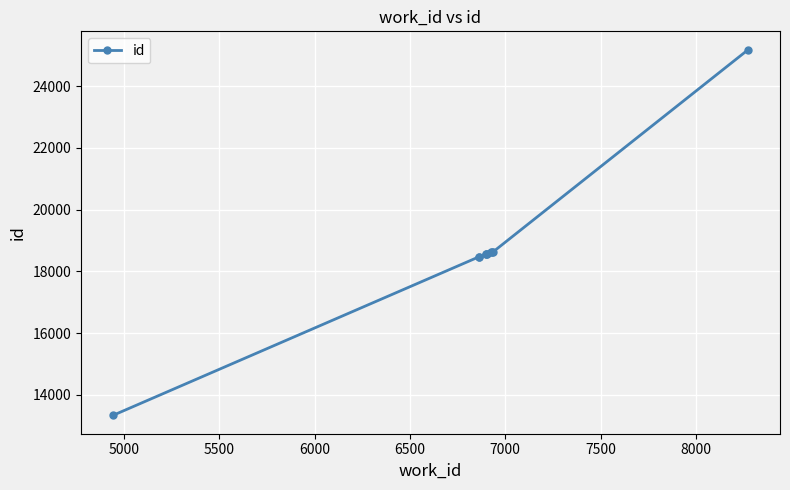

True or false: there are more than 1 points higher than both neighbors.

False